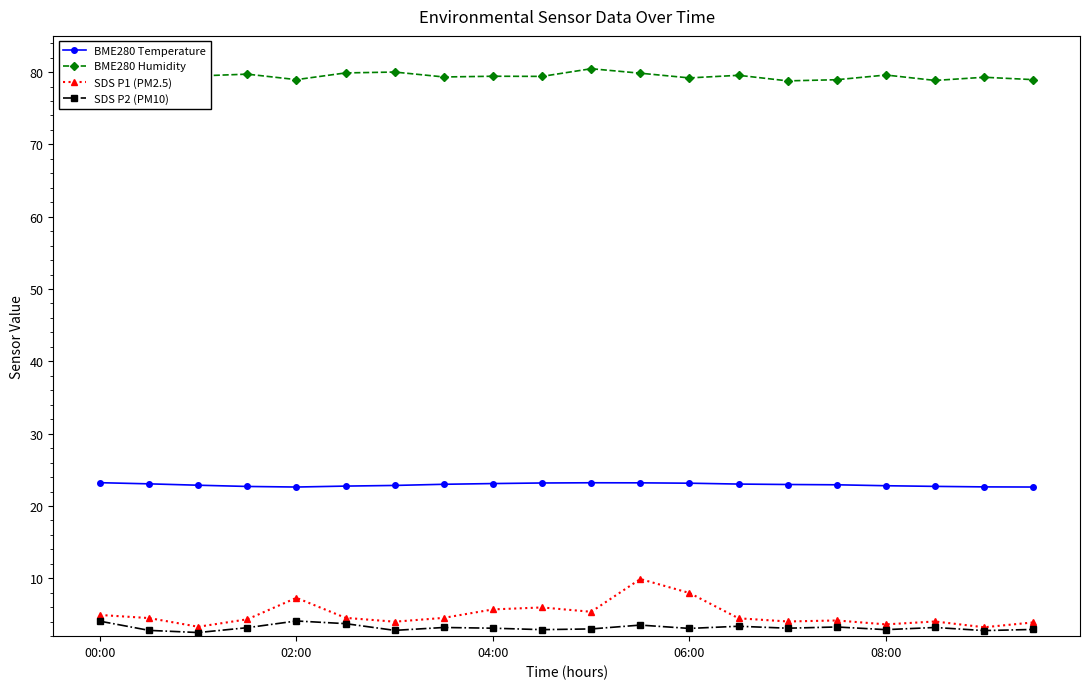

Rank the series by their maximum value, from lowest to highest.

SDS P2 (PM10), SDS P1 (PM2.5), BME280 Temperature, BME280 Humidity